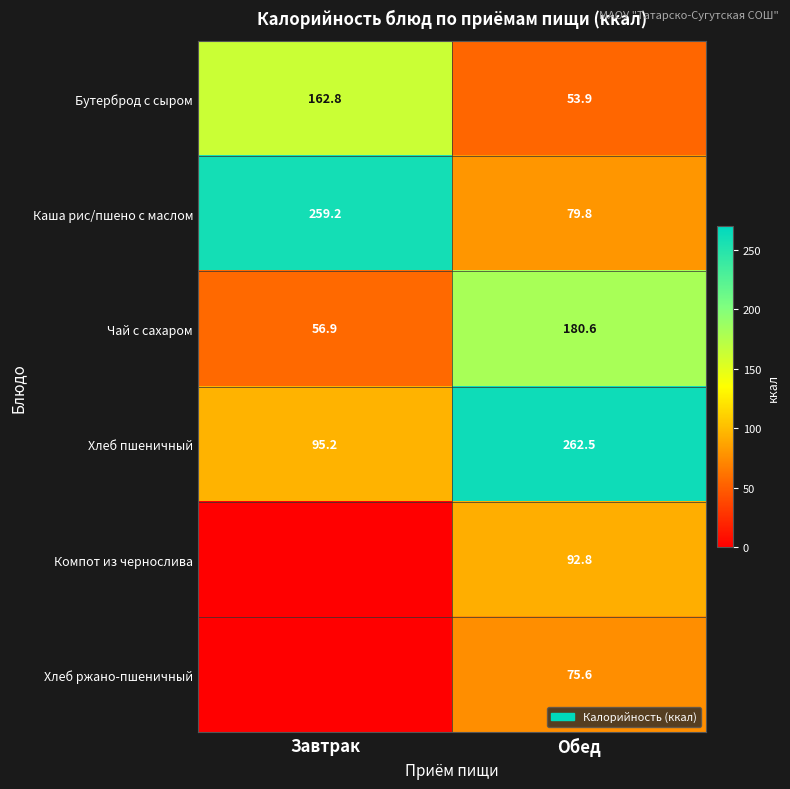

Rank the categories by Каша рис/пшено с маслом value from lowest to highest.

Обед, Завтрак